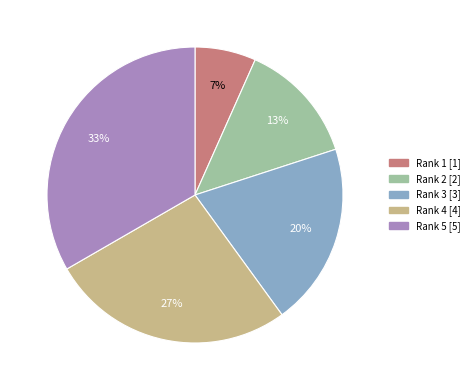

Is there a majority slice in this chart?

No